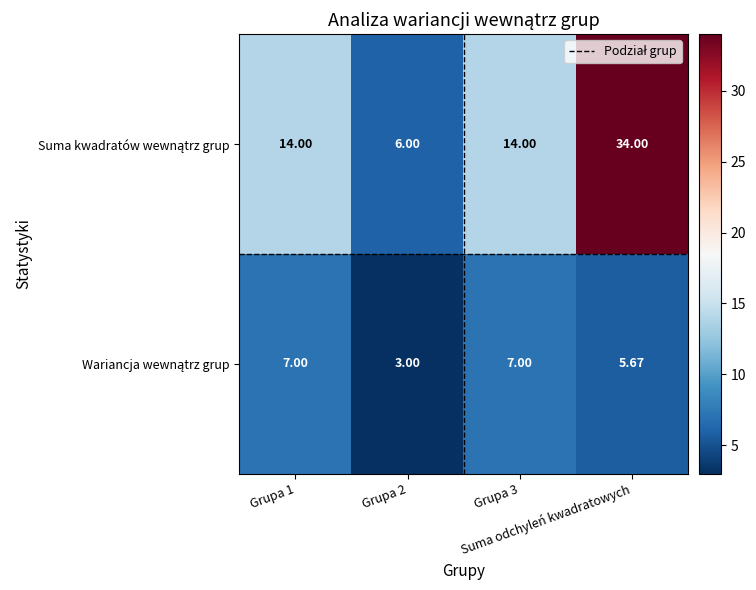

How many series are shown in this chart?

2